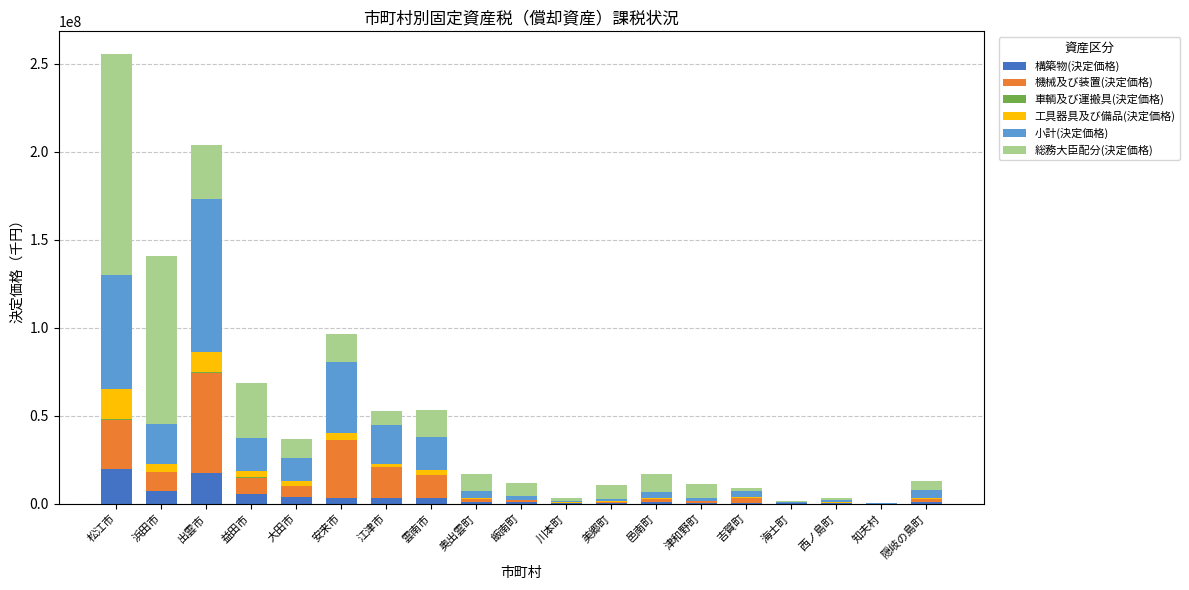

At which category is the sum across all series the highest?

松江市